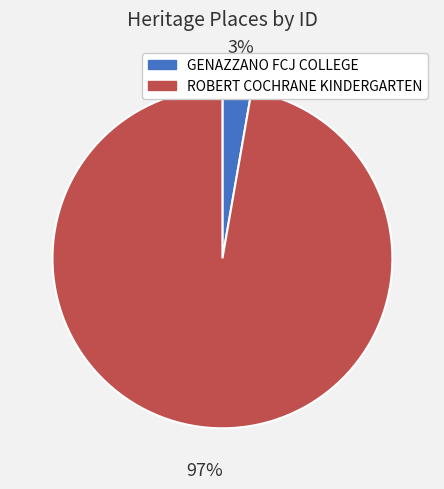

Rank the categories by value from highest to lowest.

ROBERT COCHRANE KINDERGARTEN, GENAZZANO FCJ COLLEGE